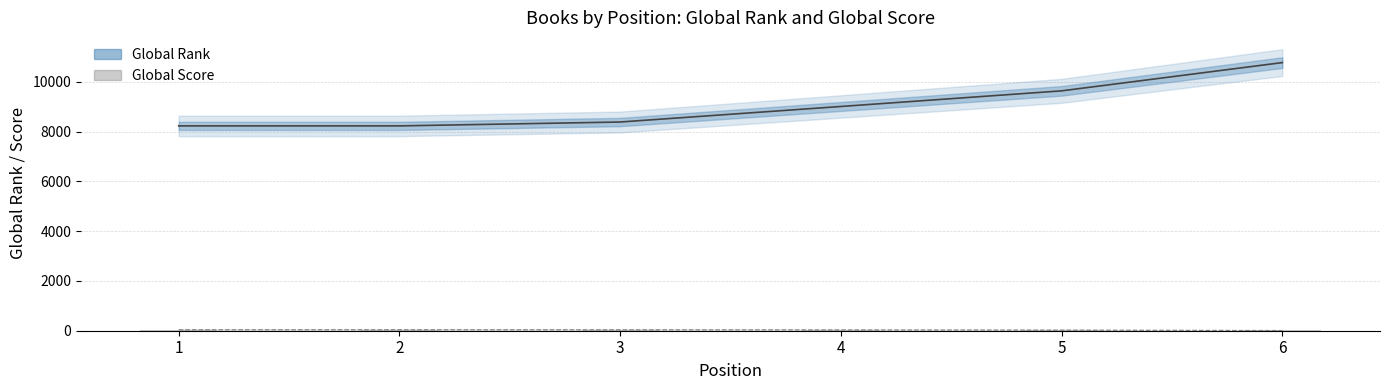

How many bars are there in total?

6